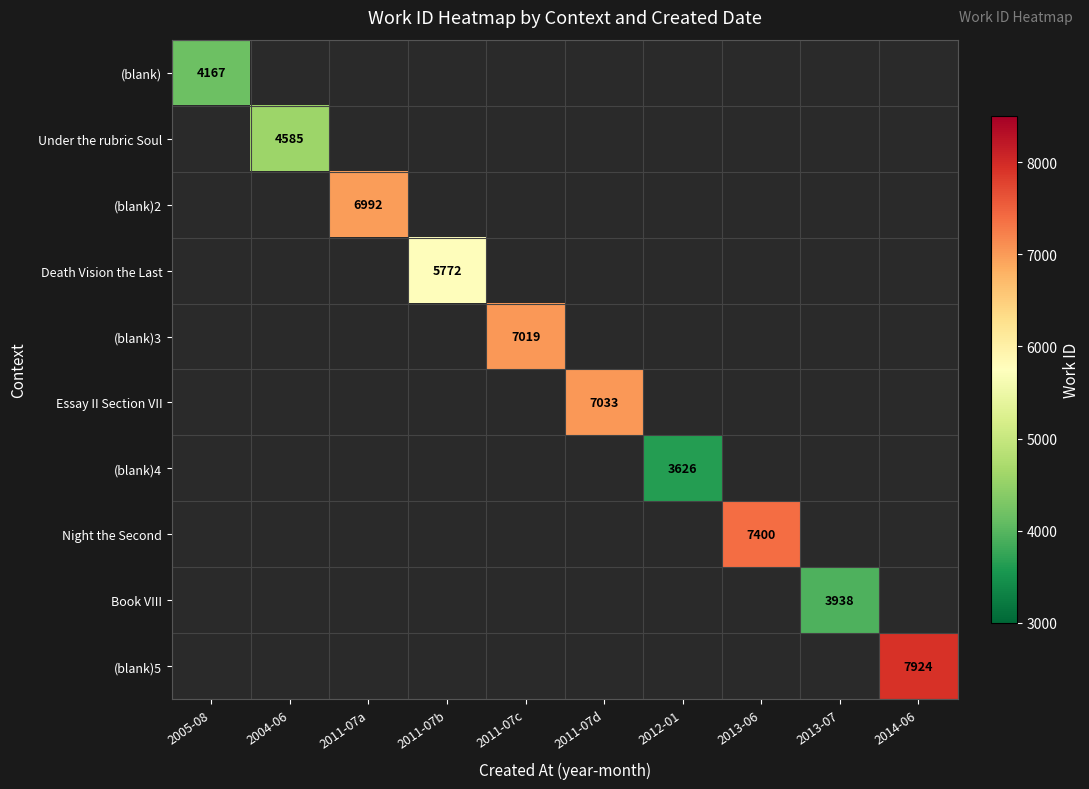

What is the smallest value displayed?

3626.0